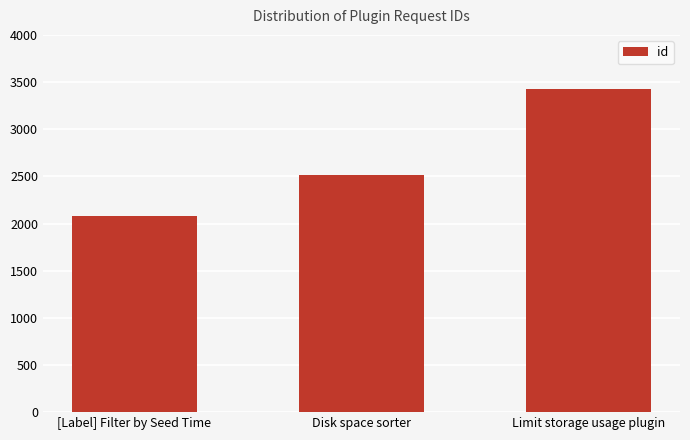

Are the bars grouped side by side (vs. stacked)?

No